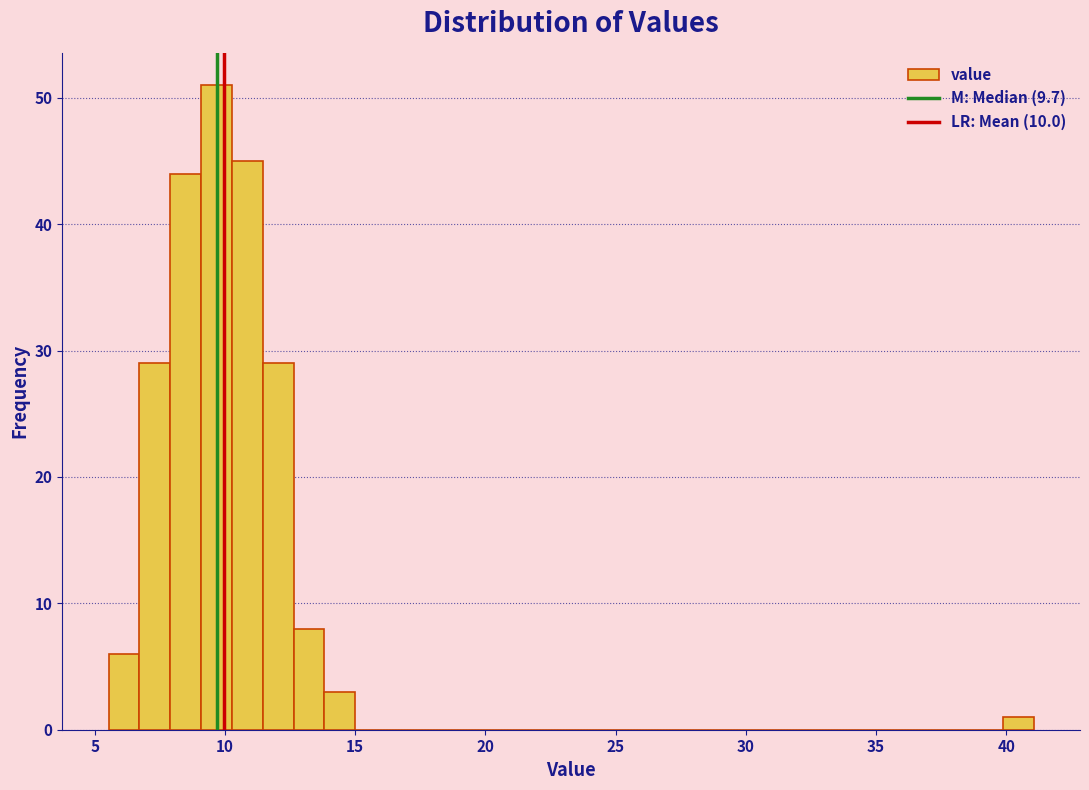

Around what value on the x-axis is the tallest bar? Give the approximate position of its centre, as read against the axis.

9.5